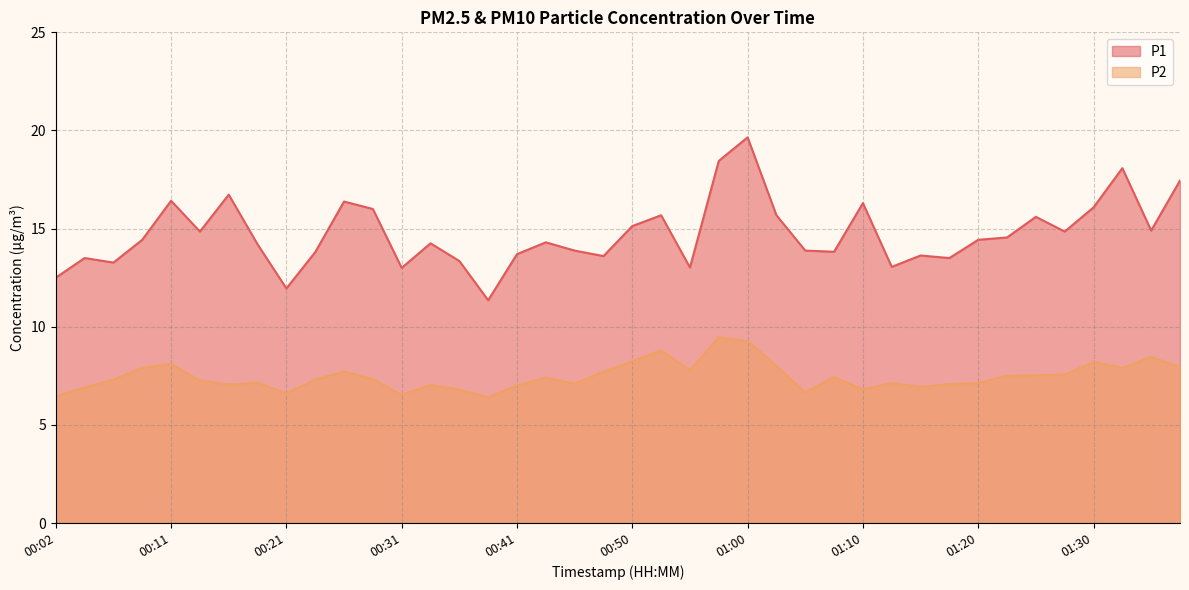

What is the difference between the maximum and minimum values in the P1 series?

8.3